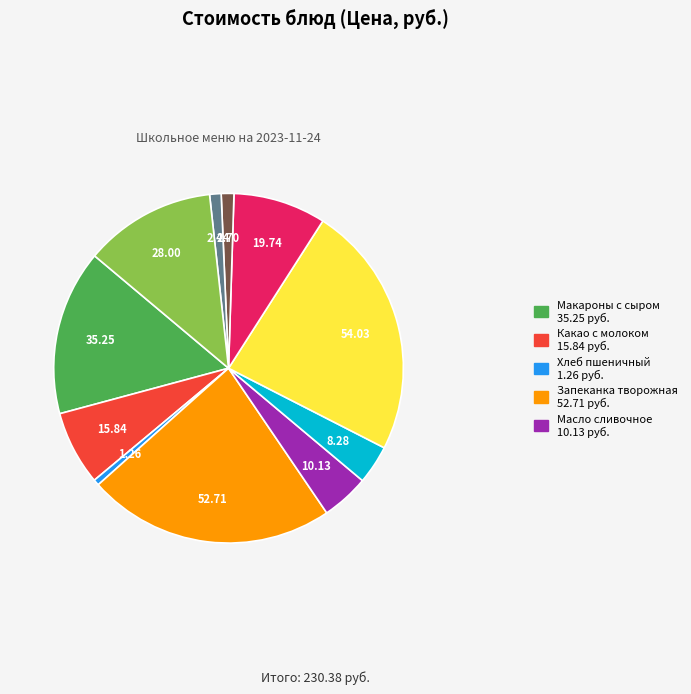

Is there a majority slice in this chart?

No